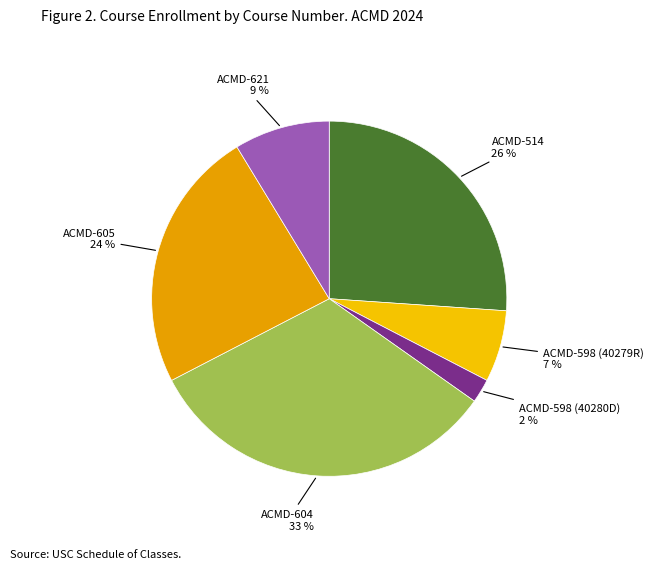

What is the smallest slice in the pie chart?

ACMD-598 (40280D)